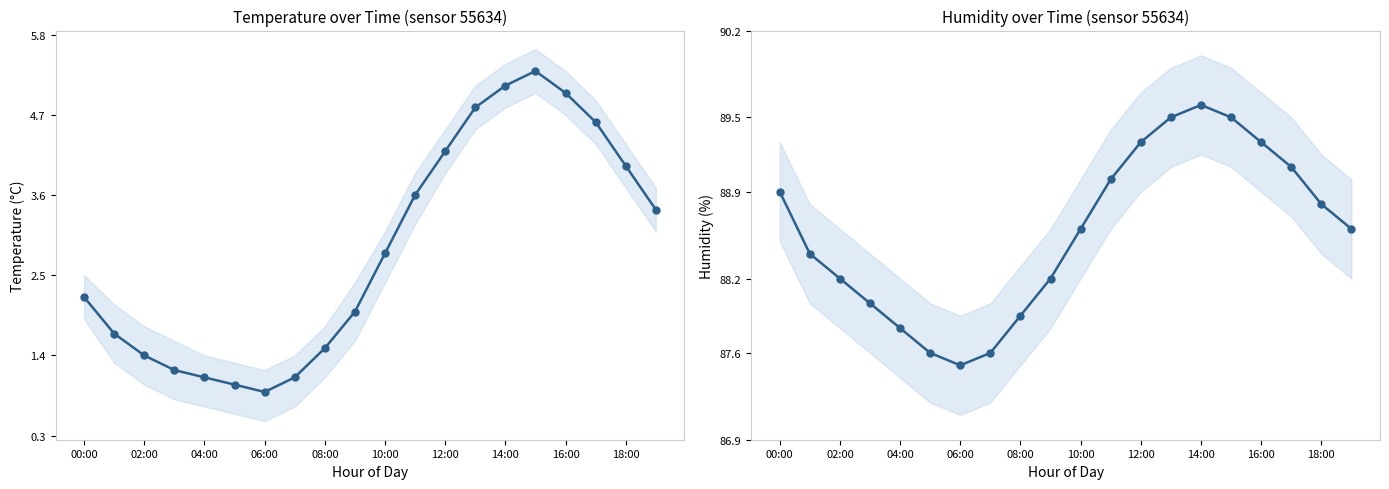

What is the label of the 20th point from the right?

00:00